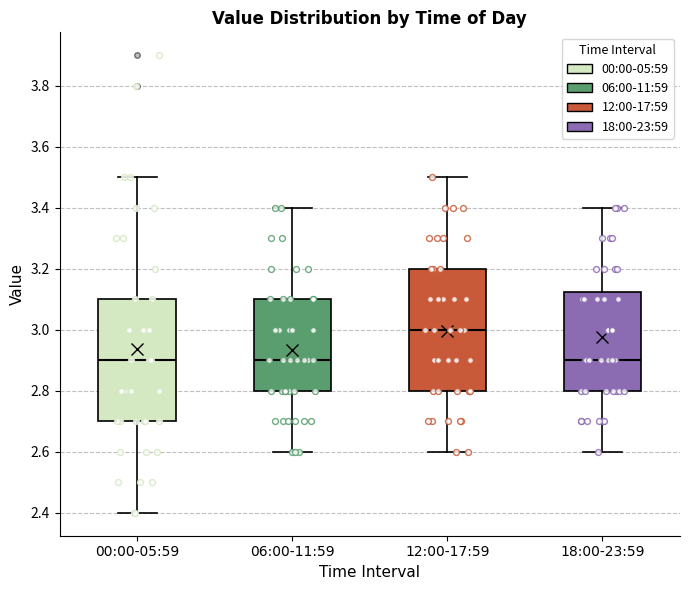

Reading left to right, read every box against the y-axis: the position of its median line, the range the box covers, and the ends of its whiskers. The values are not printed on the chart, so give them approximately, as read against the axis.

00:00-05:59: median 2.90, box 2.70 to 3.10, whiskers 2.40 to 3.50
06:00-11:59: median 2.90, box 2.80 to 3.10, whiskers 2.60 to 3.40
12:00-17:59: median 3.00, box 2.80 to 3.20, whiskers 2.60 to 3.50
18:00-23:59: median 2.90, box 2.80 to 3.12, whiskers 2.60 to 3.40